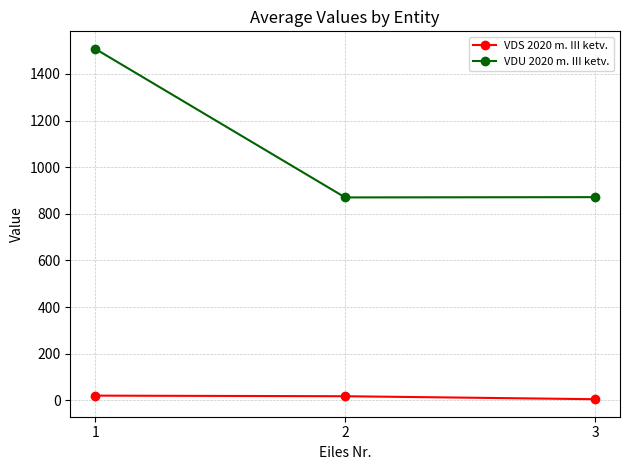

At which category is the sum across all series the highest?

1